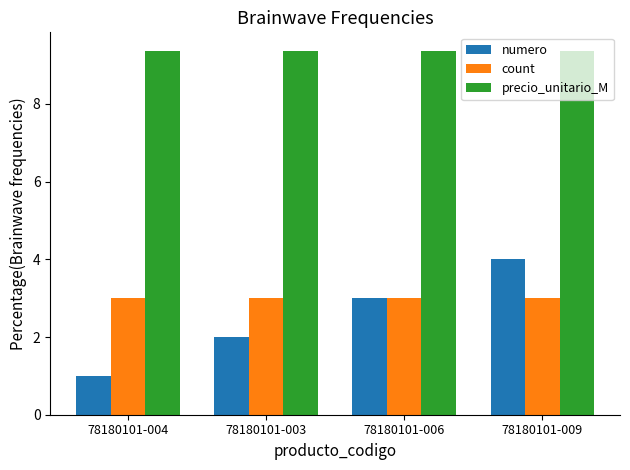

What is the spread (max minus min) of values at 78180101-006?

6.4